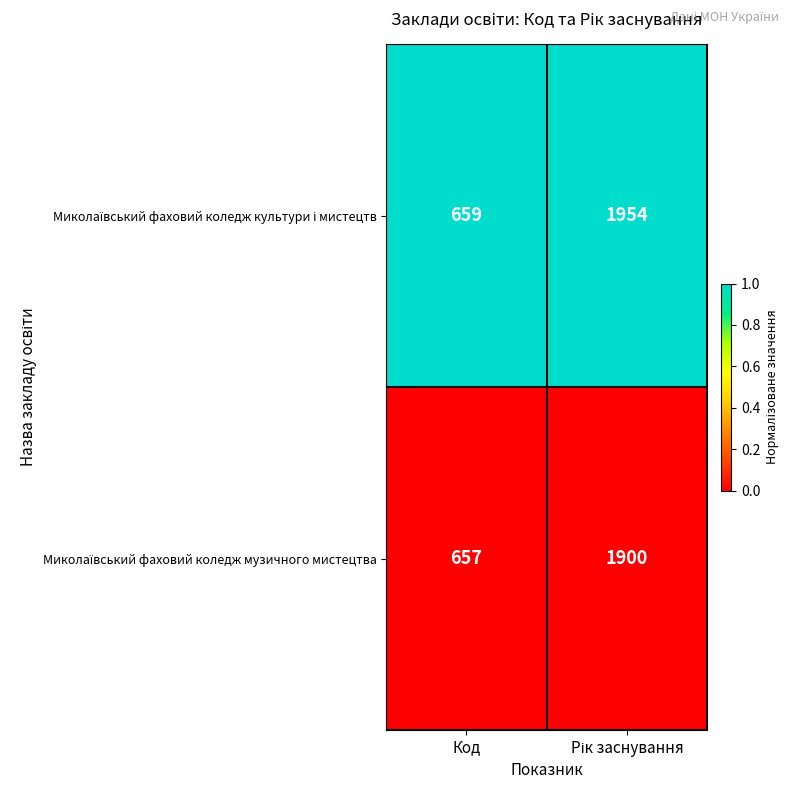

Which category has the lowest value across all series?

Код